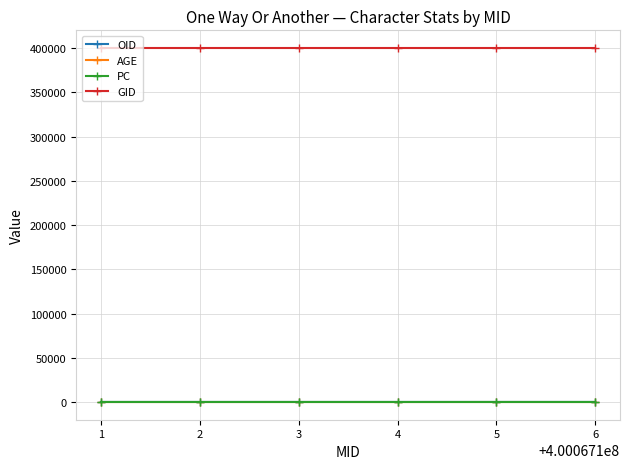

True or false: PC has more than 2 interior local peaks.

False